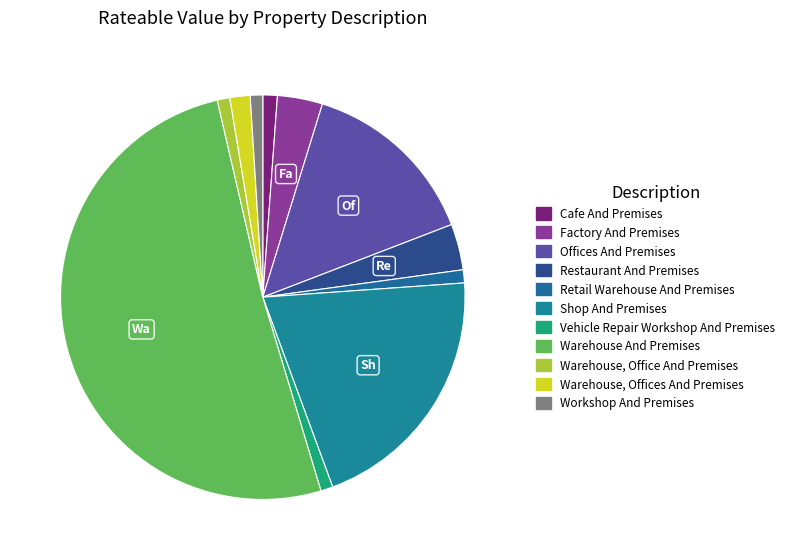

Does Cafe And Premises represent more than half of the total?

No